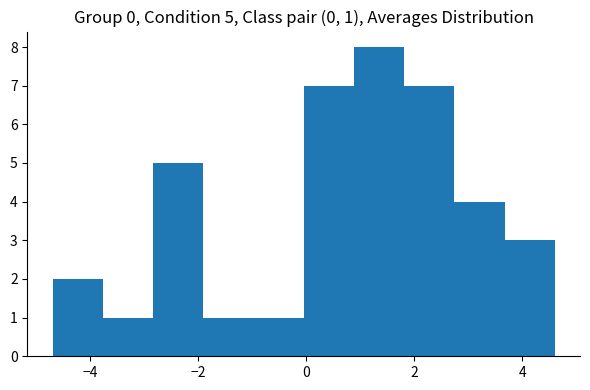

Over which range of the x-axis is the bar tallest?

0.8 to 1.8